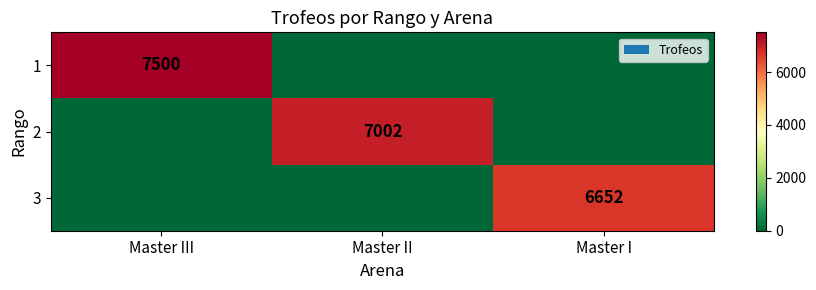

True or false: 1 has a value of 7500 at Master III.

True